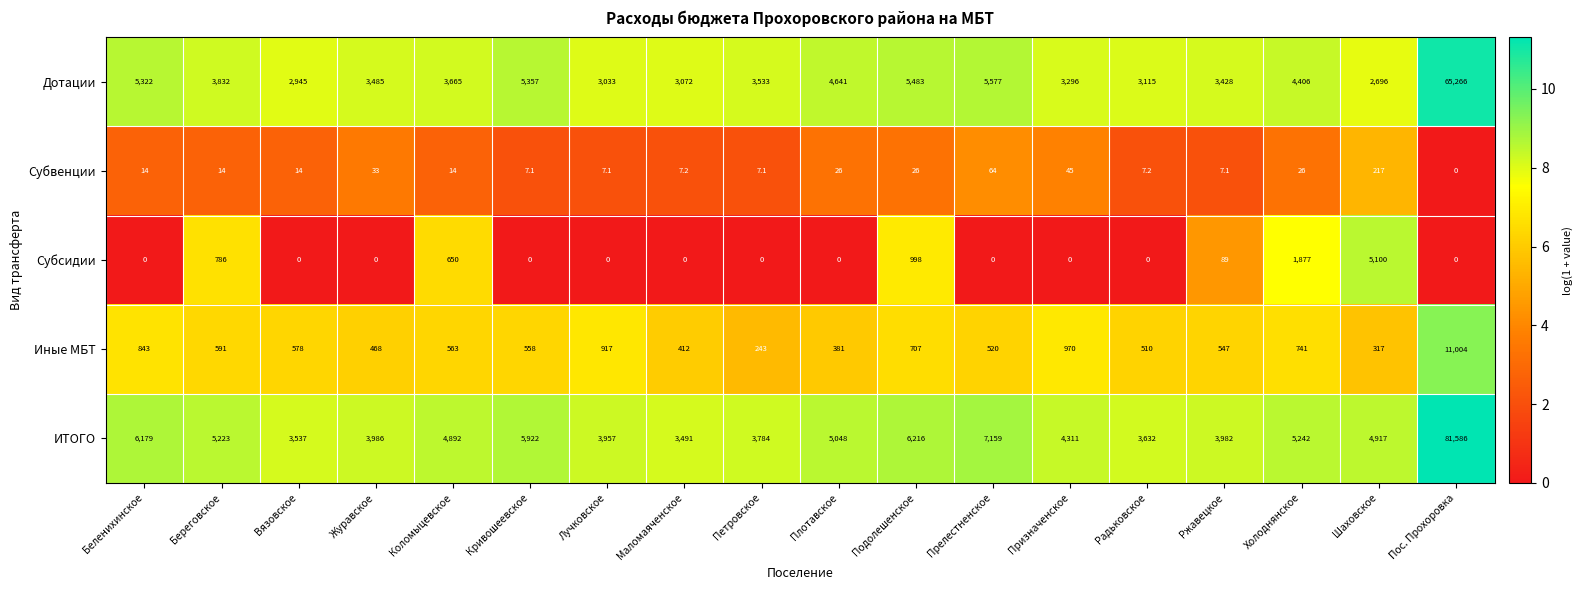

What is the approximate value of Субвенции at Подолешенское?

26.0